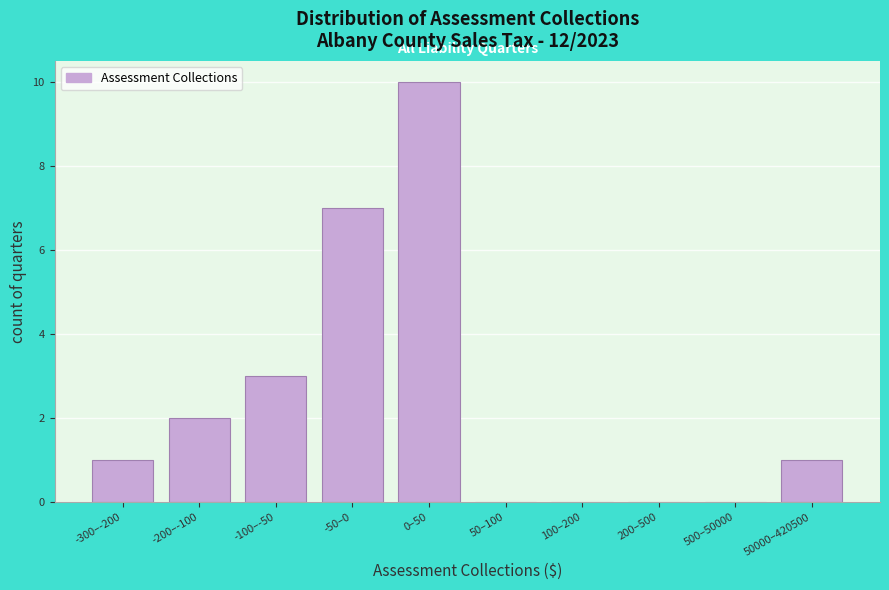

Reading left to right, list all the values displayed in this chart.

-300–-200=1	-200–-100=2	-100–-50=3	-50–0=7	0–50=10	50–100=0	100–200=0	200–500=0	500–50000=0	50000–420500=1